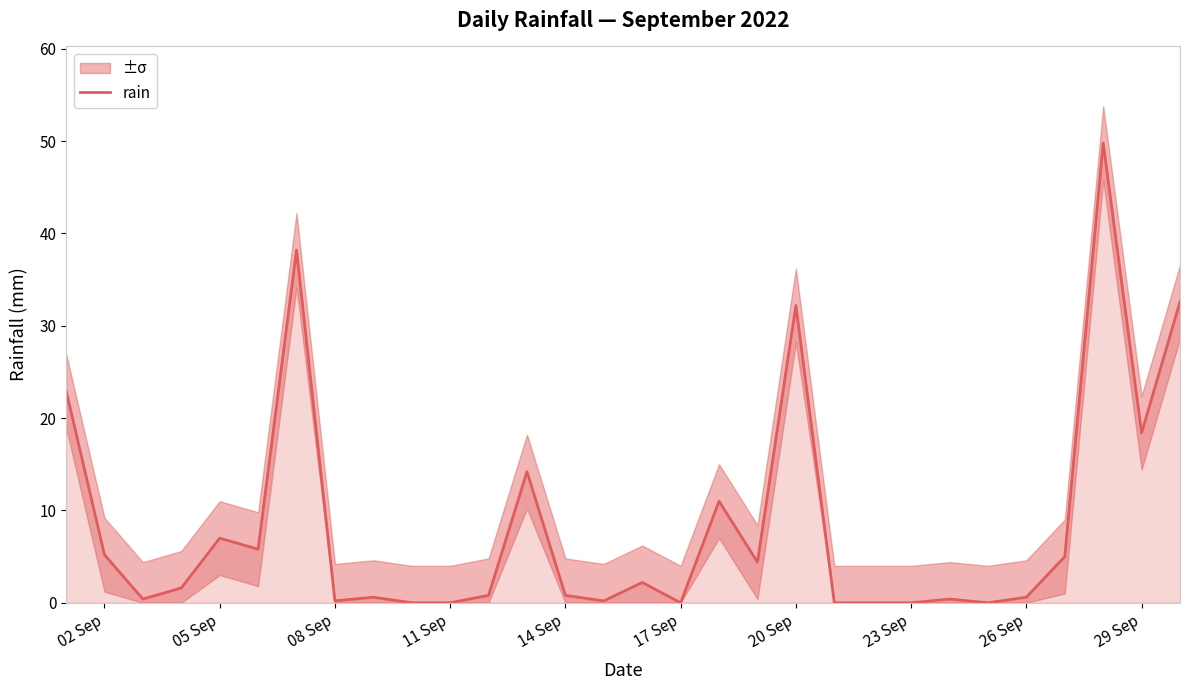

True or false: the data has more than 2 interior local peaks.

True